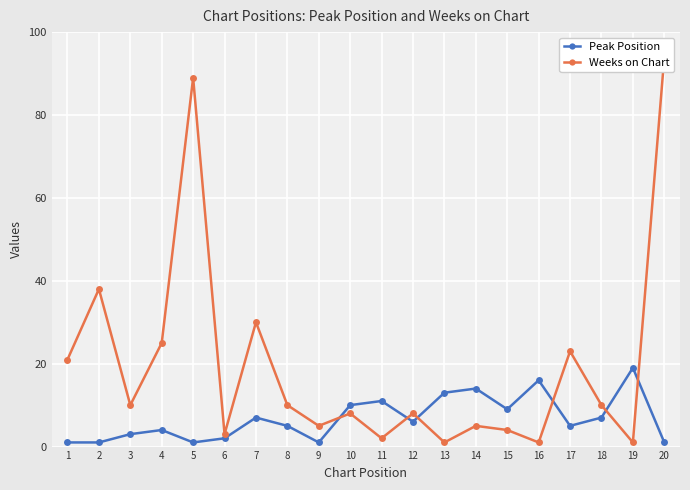

List the series in order of their peak value, highest first.

Weeks on Chart, Peak Position